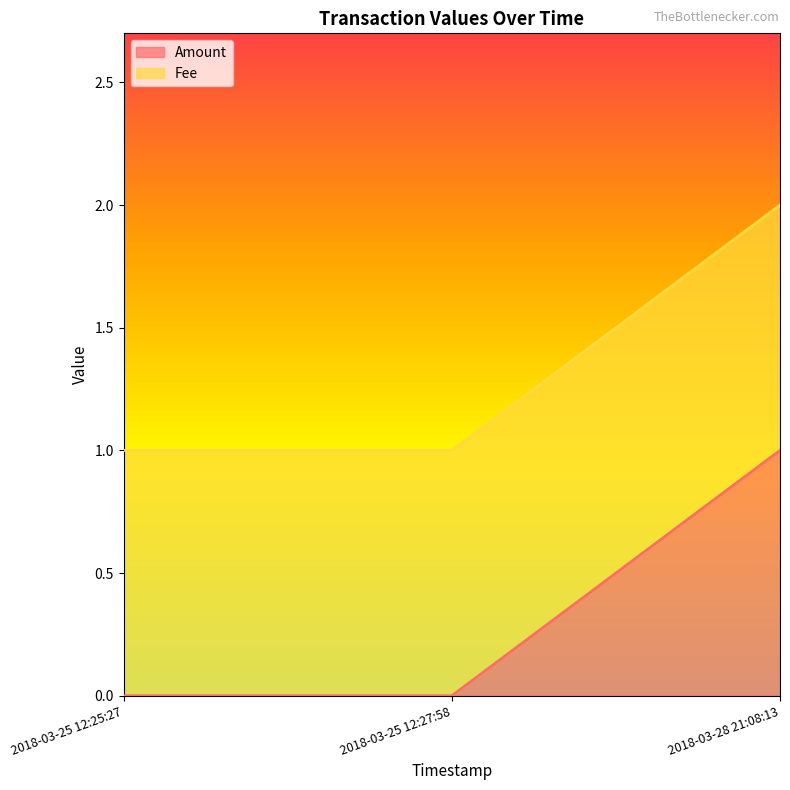

Reading right to left, extract all data points from this chart.

2018-03-28 21:08:13=1	2018-03-25 12:27:58=0	2018-03-25 12:25:27=0